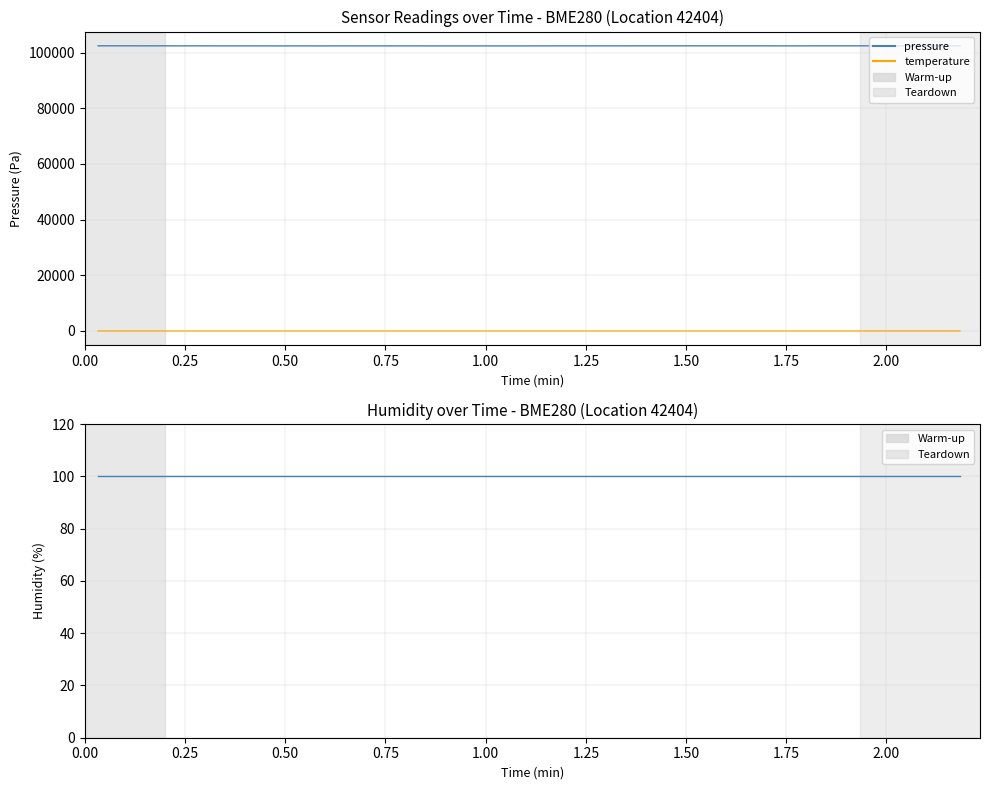

How many interior local valleys does the temperature series have?

4